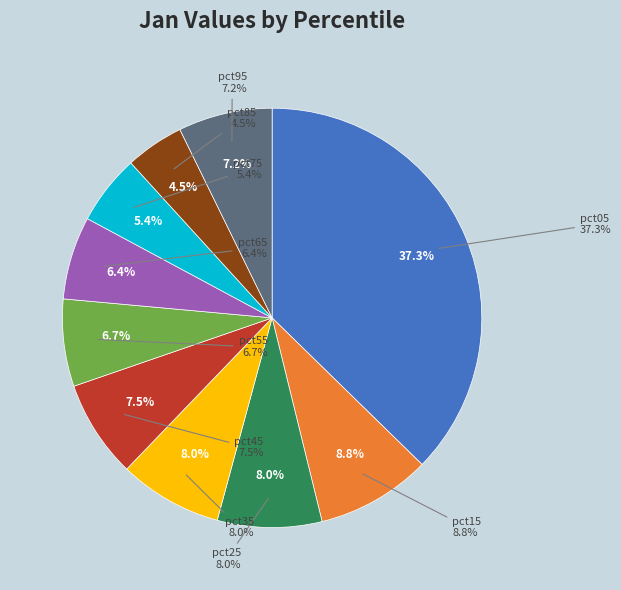

Which category has the smallest portion of the pie?

pct85